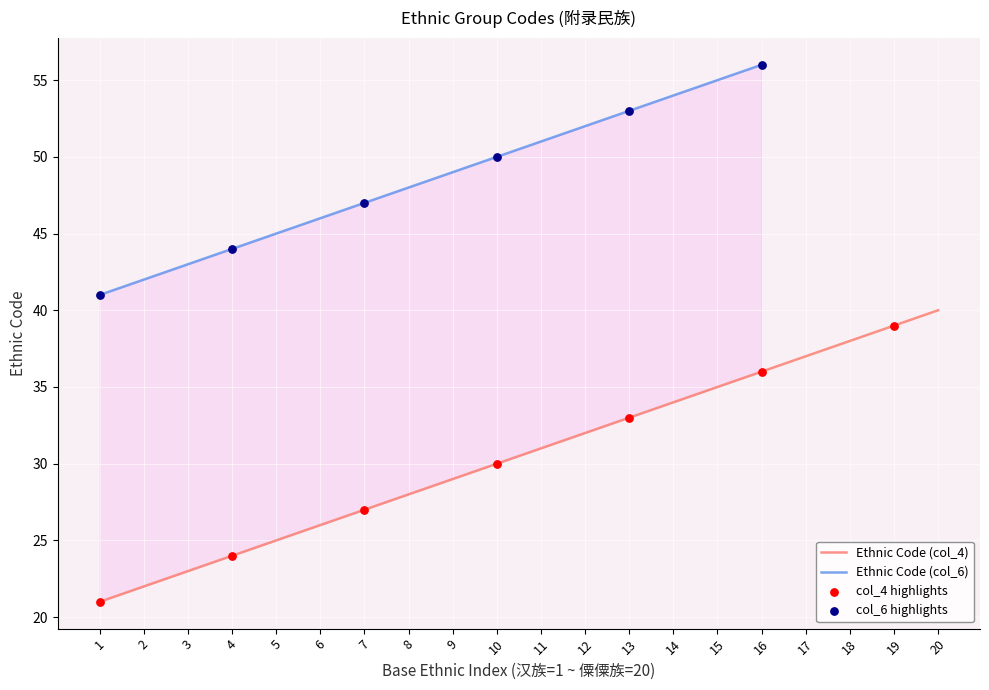

What is the change in value from 7 to 16?

+9